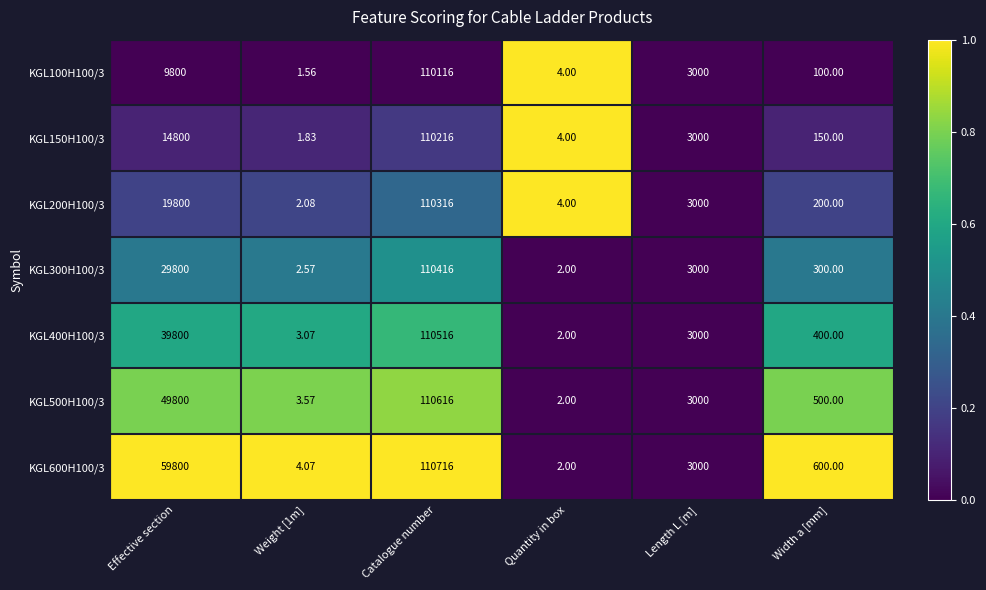

Where does the KGL500H100/3 series first go above 3000?

Effective section